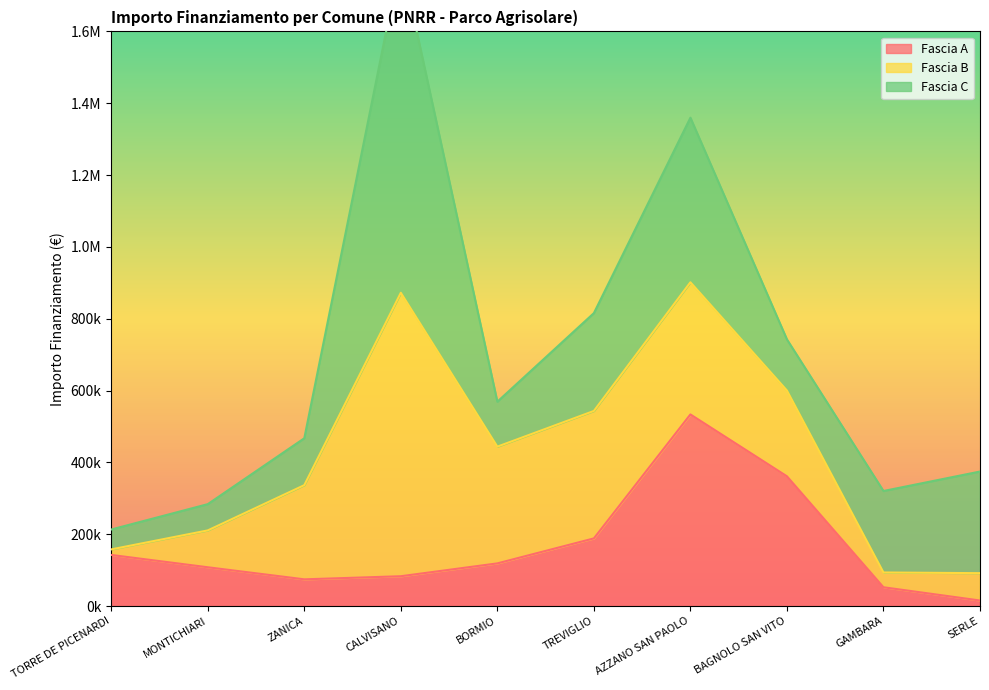

Reading left to right, list all the values displayed in this chart.

Fascia A: 142320.0	108000.0	74400.0	83040.0	118800.0	188362.2	533520.0	361240.0	52320.0	15440.0
Fascia B: 15440.0	102630.9	262240.0	789254.4	325026.9	354880.0	368005.7	238829.6	41192.0	76140.0
Fascia C: 55388.0	73108.0	130560.0	930869.5	125175.0	272400.0	458182.4	142361.6	226850.0	282960.0